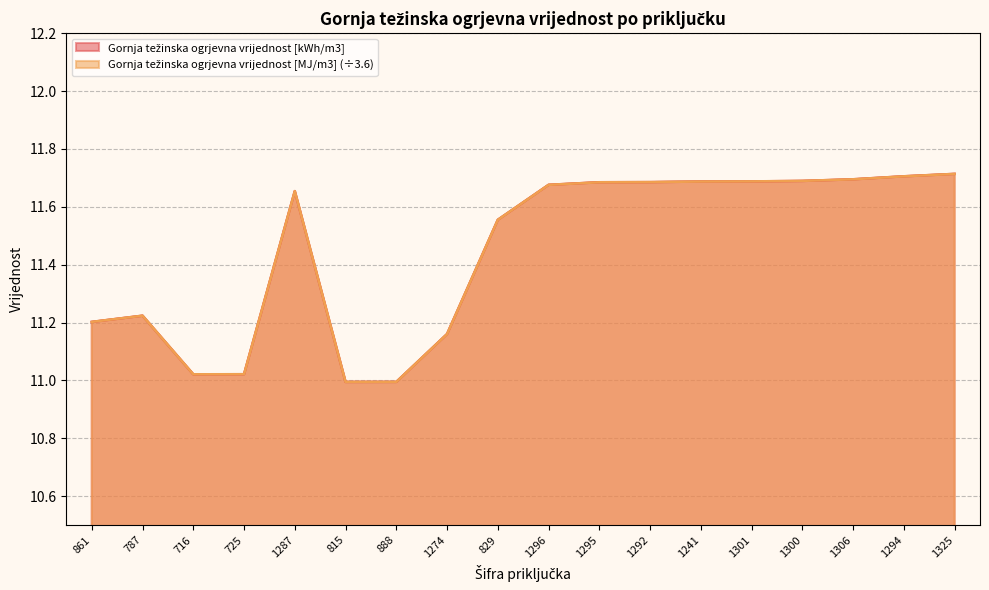

Which series changed the most between 829 and 1325?

Gornja težinska ogrjevna vrijednost [kWh/m3]